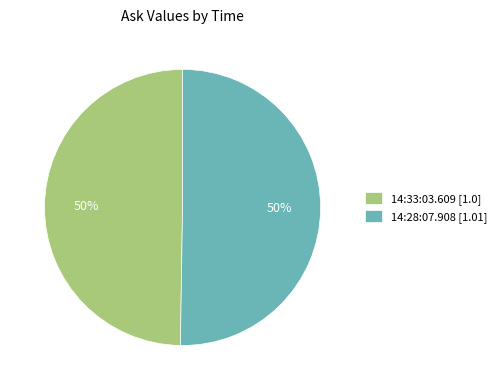

To the nearest percent, what portion does 14:28:07.908 represent?

50%